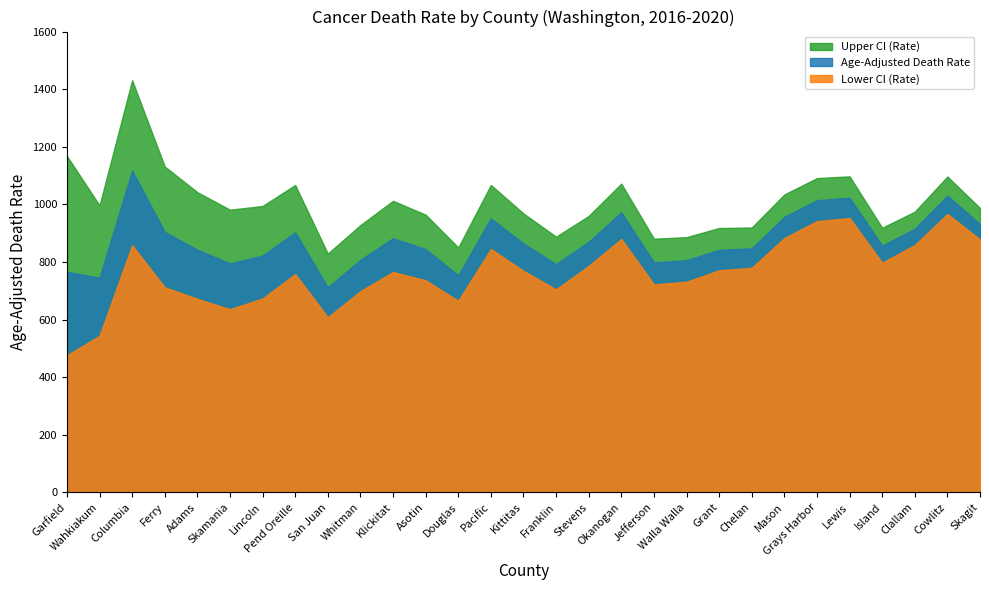

What is the value of the Age-Adjusted Death Rate point at the 2nd from the left?

745.3